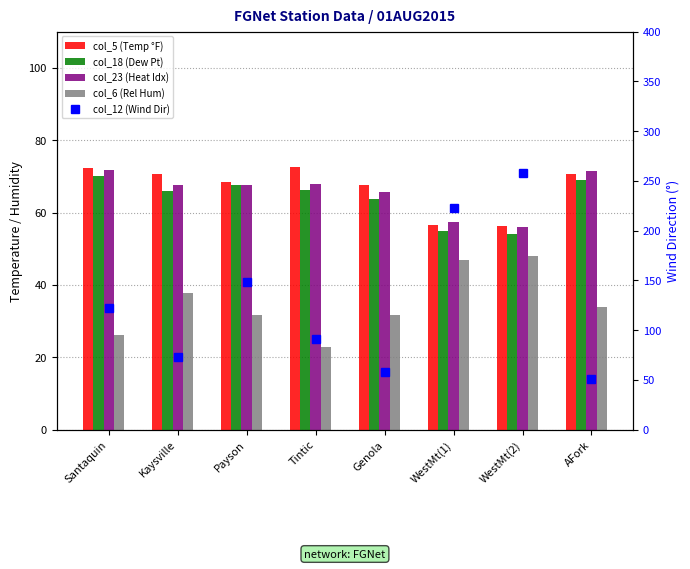

What are all the series names shown in the legend?

col_5 (Temp °F), col_18 (Dew Pt), col_23 (Heat Idx), col_6 (Rel Hum), col_12 (Wind Dir)